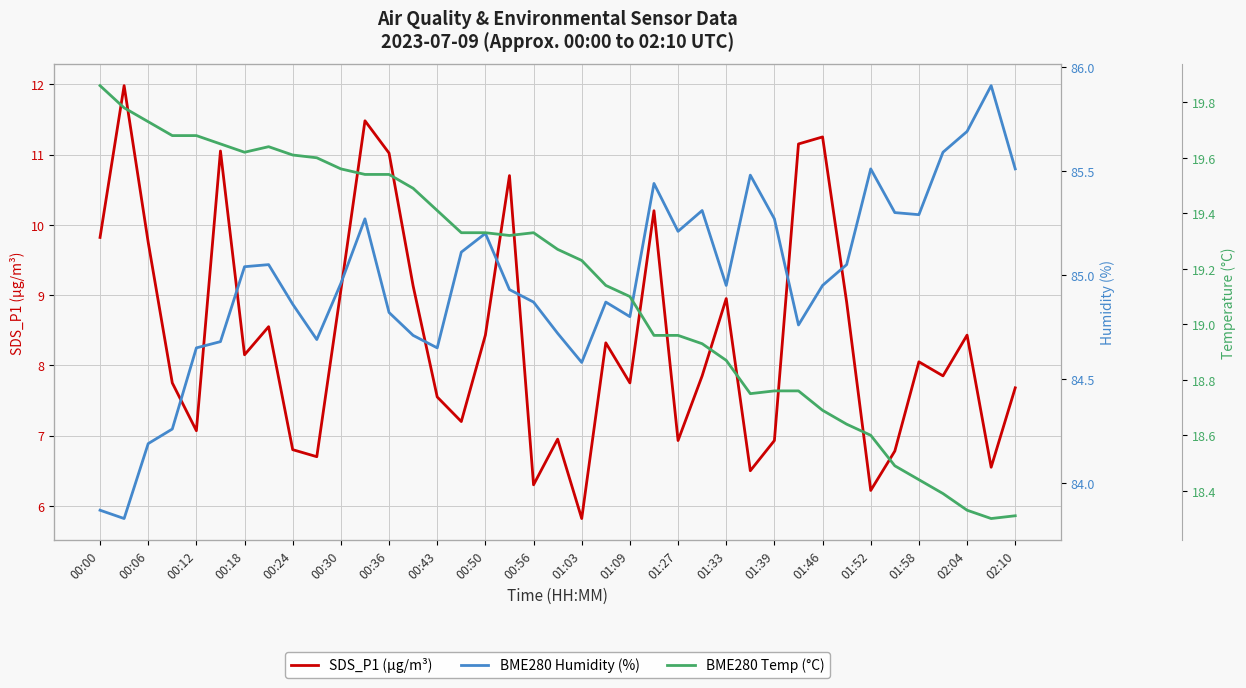

What are all the series names shown in the legend?

SDS_P1 (µg/m³), BME280 Humidity (%), BME280 Temp (°C)